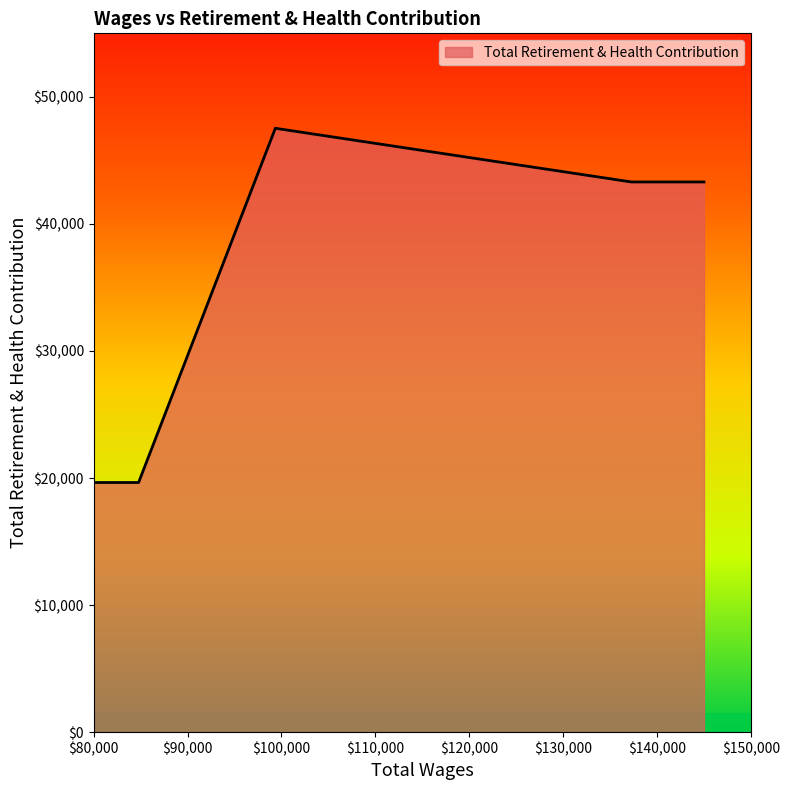

How many interior local peaks (higher than both neighbors) does the data have?

1